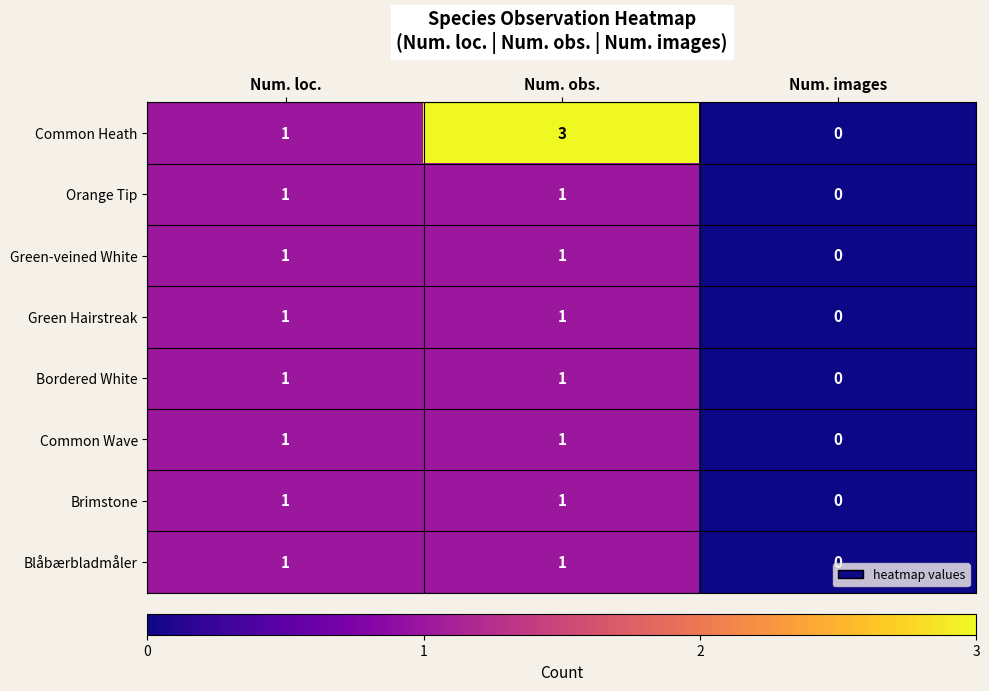

What is the total value across all series at Num. obs.?

10